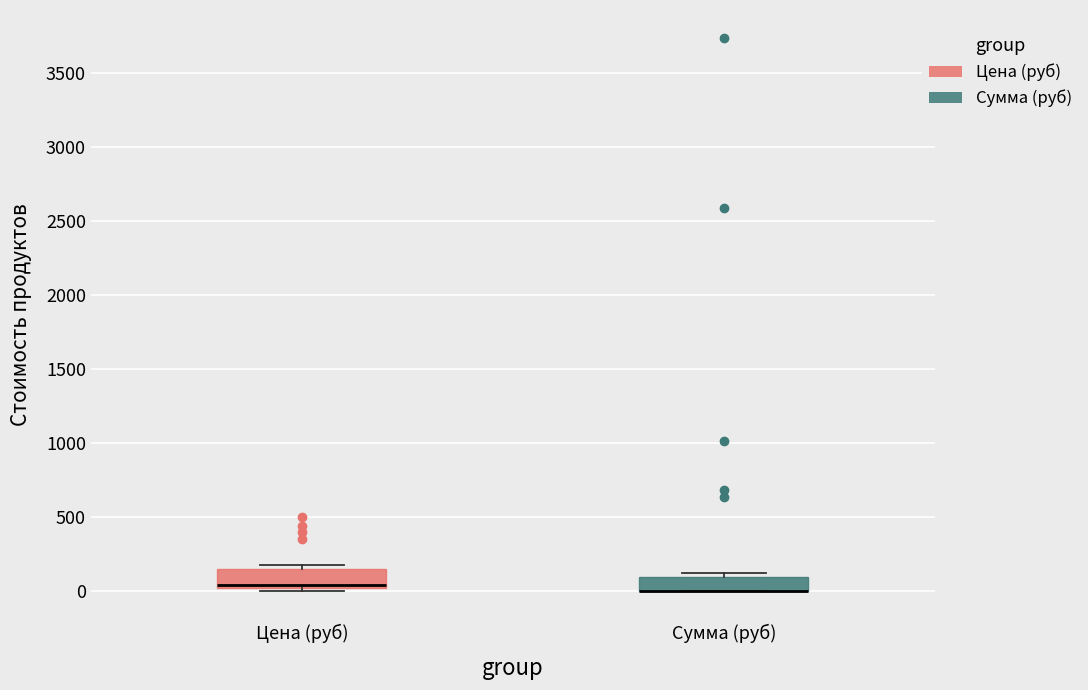

Reading left to right, transcribe this box plot: for each box, give where its median line is, the range the box spans, and where its two whiskers end, as read against the y-axis. The values are not printed on the chart, so give them approximately, as read against the axis.

Цена (руб): median 50 (just above the box's lower edge), box 50 to 150, whiskers 0 to 200
Сумма (руб): median 0 (drawn on the box's lower edge), box 0 to 100, whiskers 0 to 100 (just above the box's upper edge)